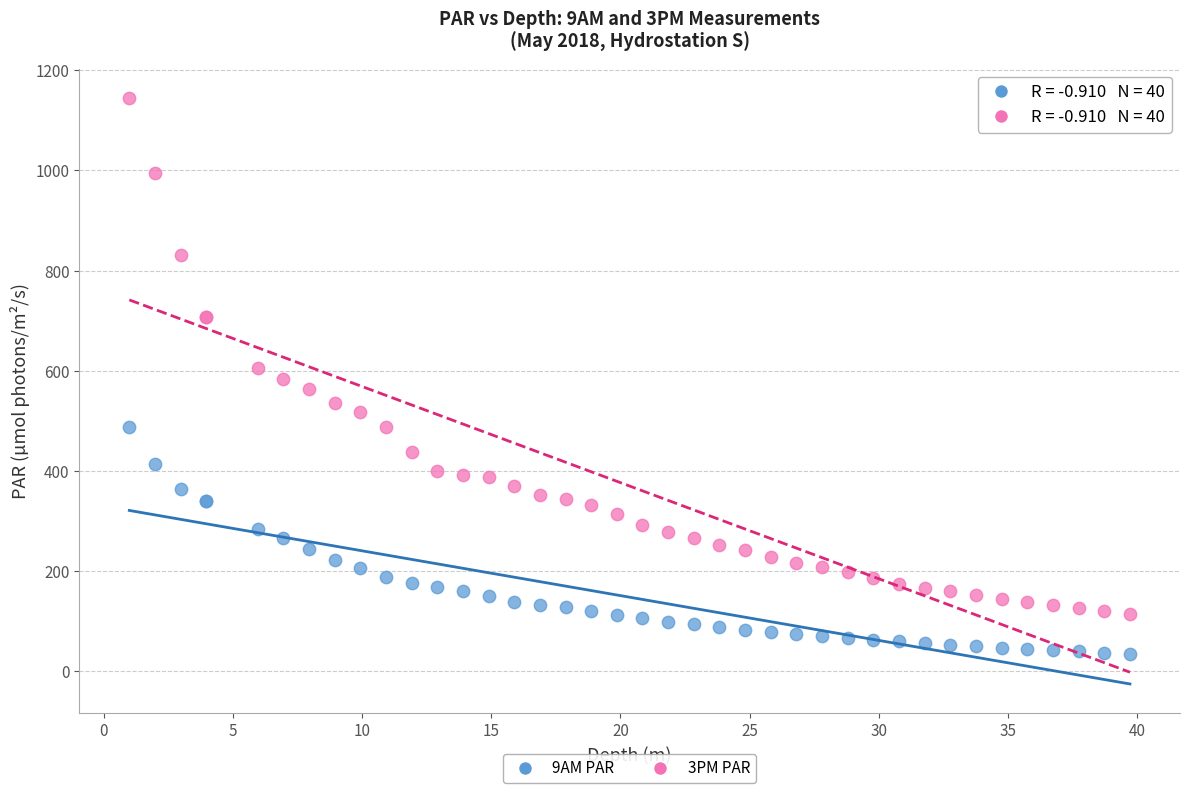

What is the X range (max minus min) for the scatter plot?

38.7